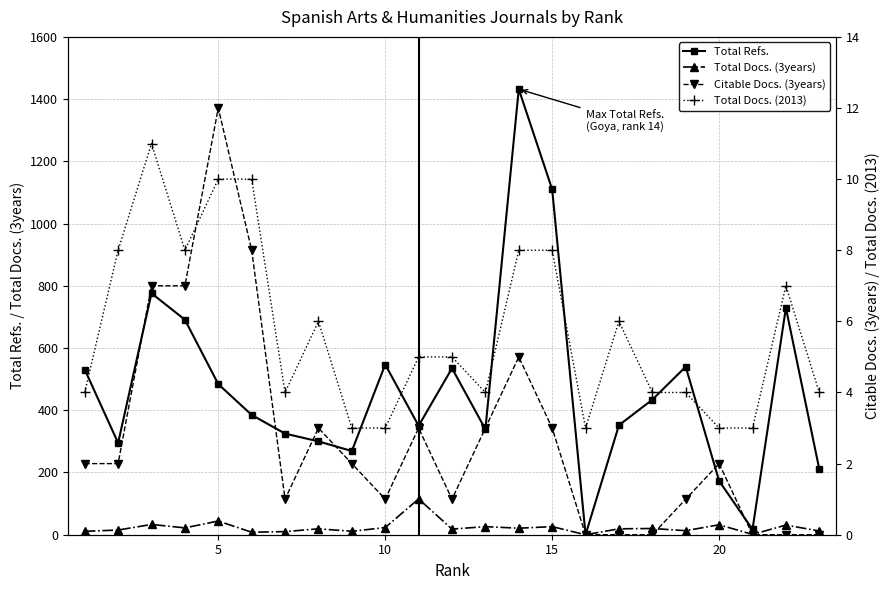

True or false: Total Docs. (3years) has more than 2 interior local peaks.

True